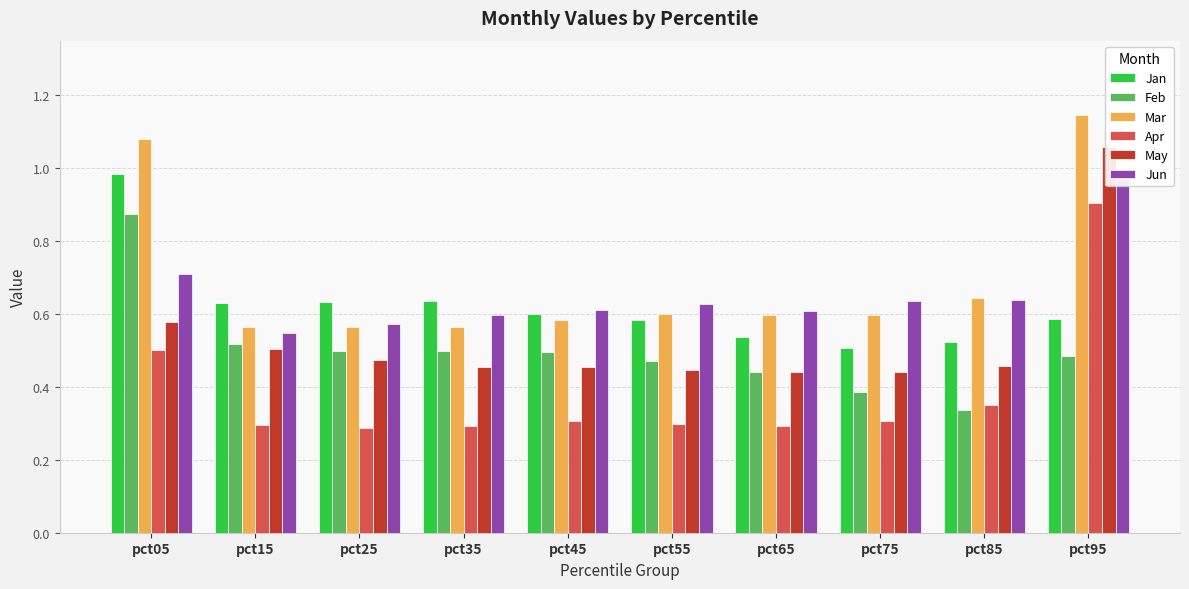

Which series has the widest spread of values?

May